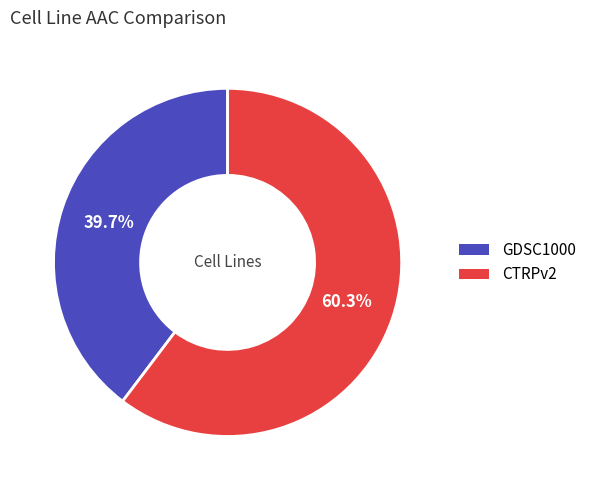

How many slices are in this pie chart?

2